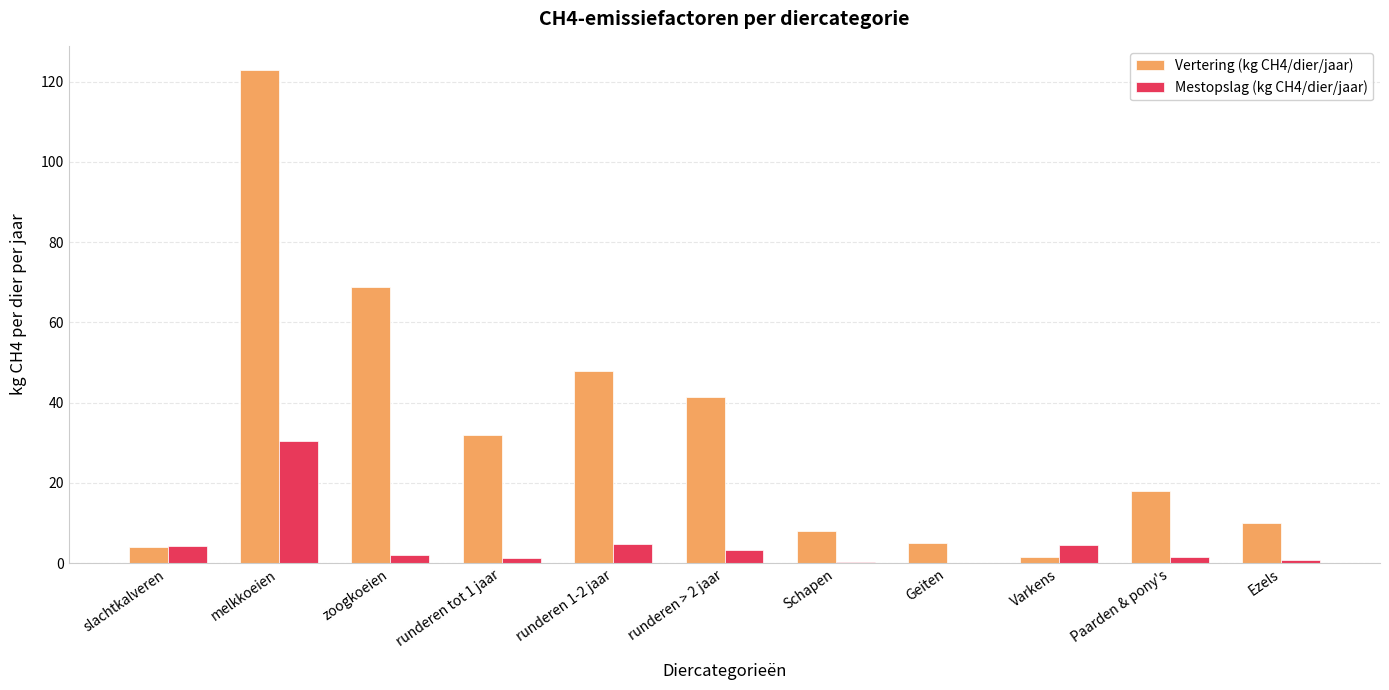

Is it true that Vertering (kg CH4/dier/jaar) equals 8.0 at Schapen?

True